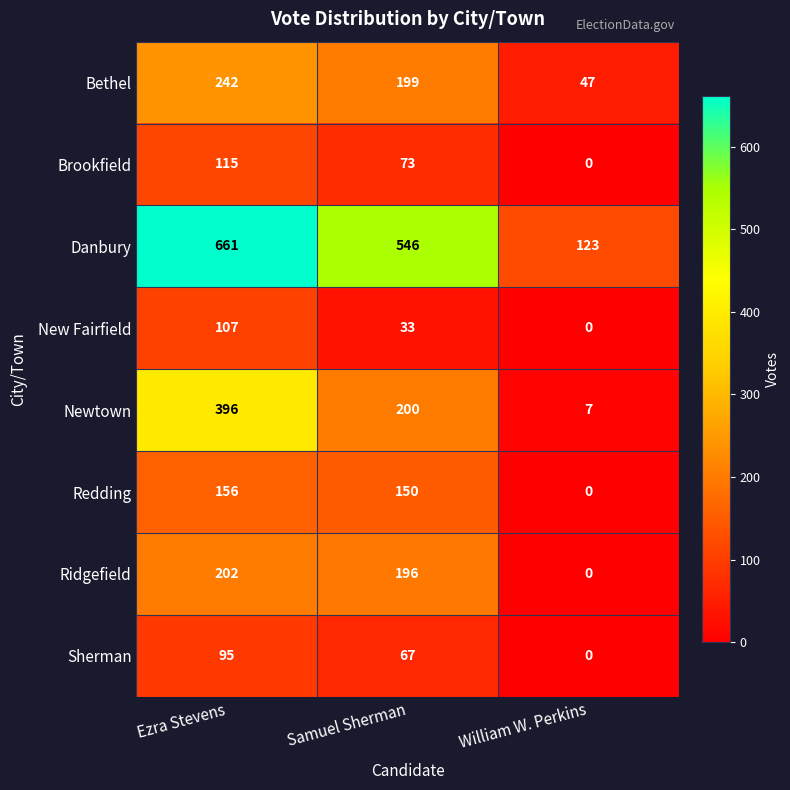

What is the difference between the highest and lowest values at Ezra Stevens?

566